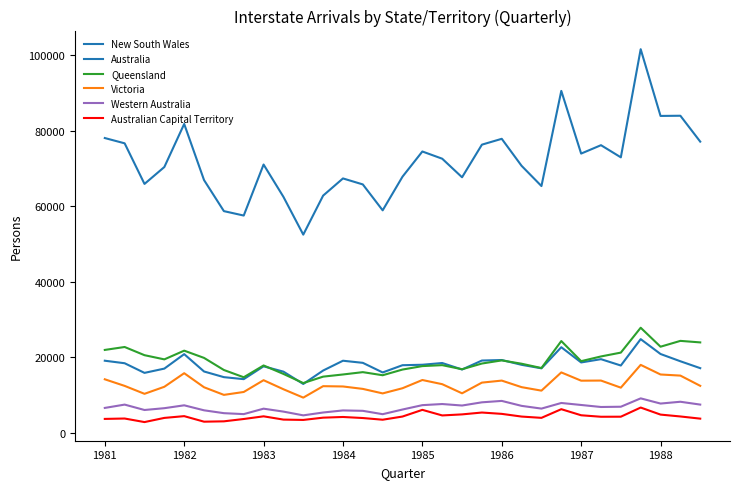

Which category has the highest value across all series?

27